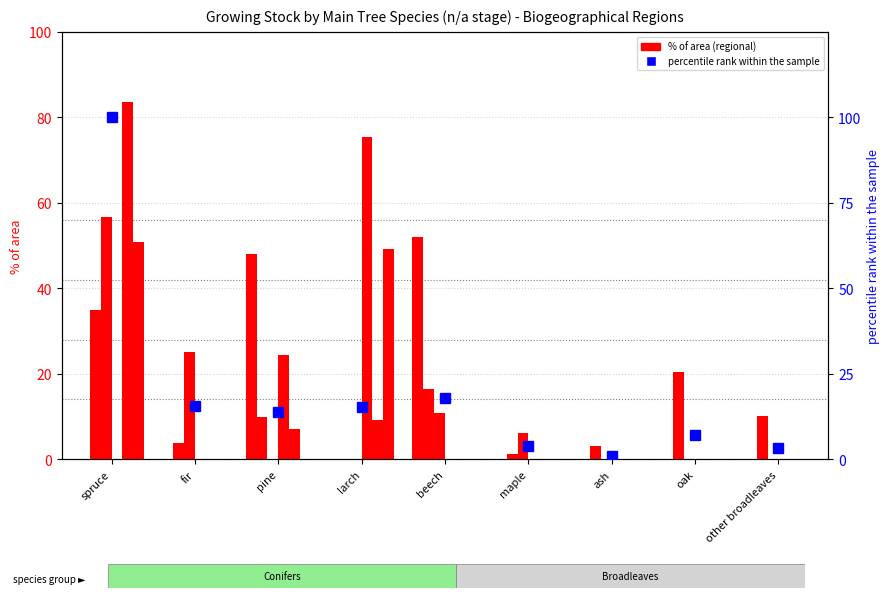

At which category is the sum across all series the highest?

spruce